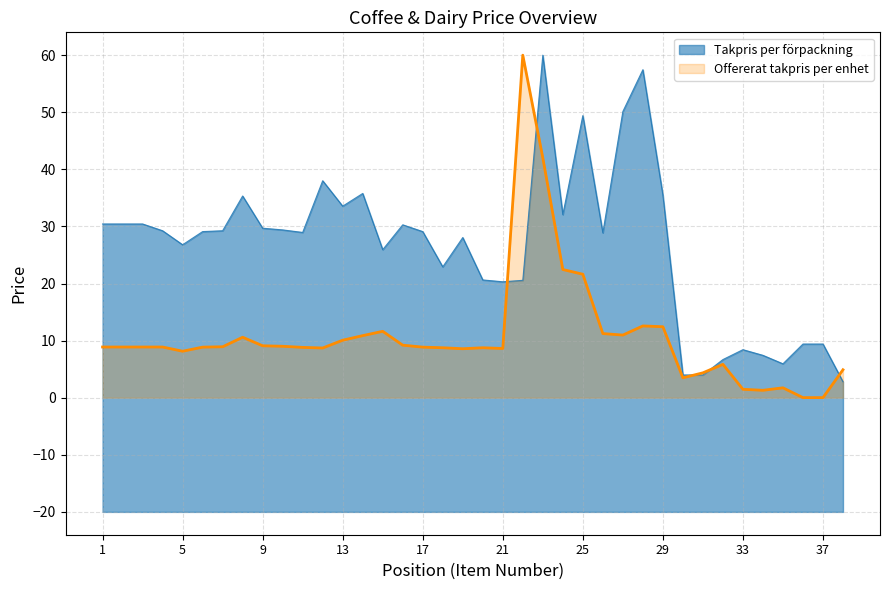

Between 18 and 37, which series saw the biggest shift?

Takpris per forpackning